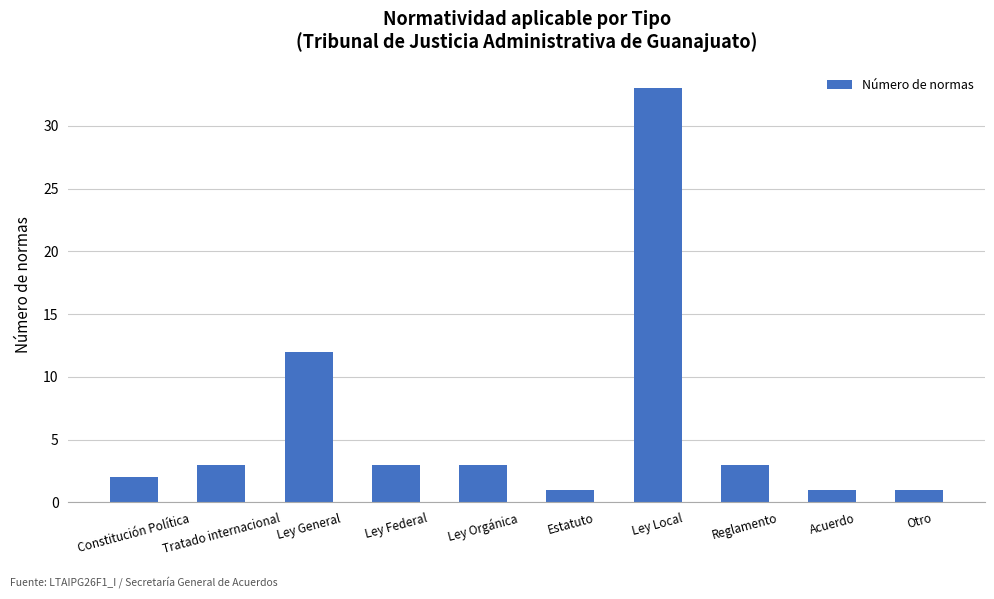

Reading right to left, list all the values displayed in this chart.

1	1	3	33	1	3	3	12	3	2